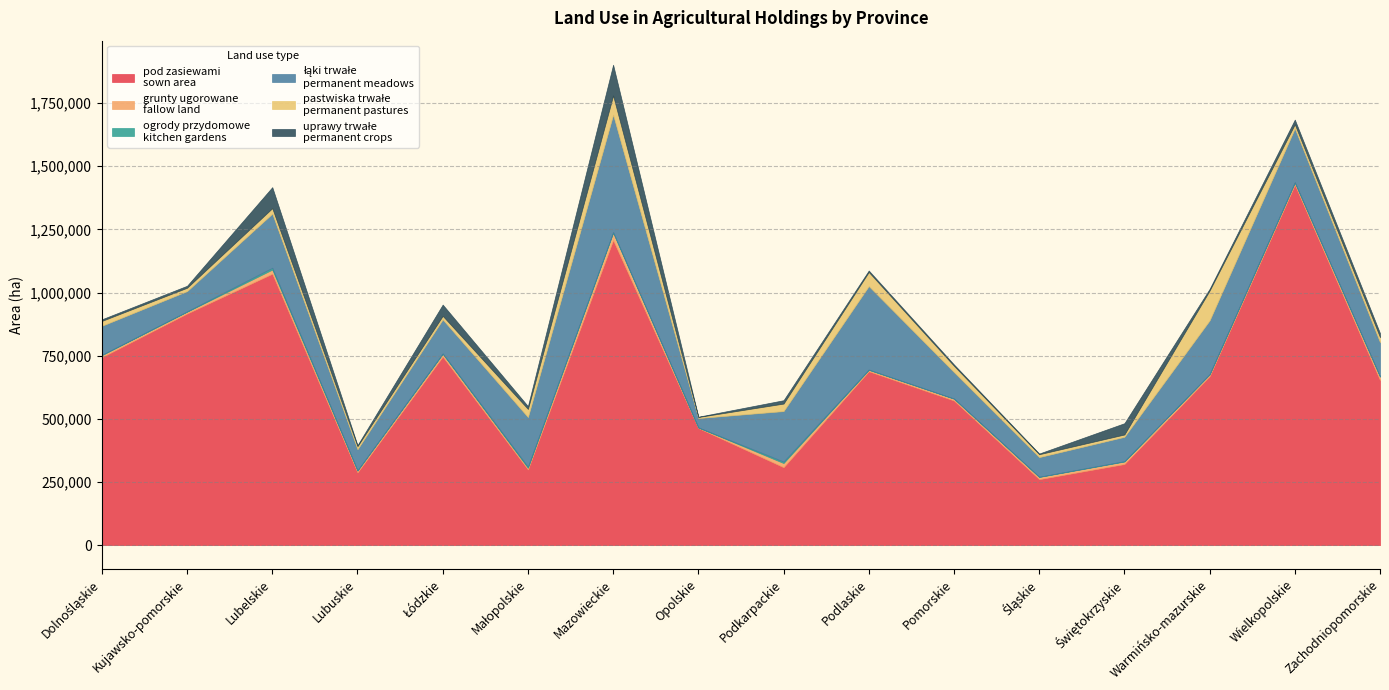

Which series has the largest range (max minus min)?

pod zasiewami
sown area